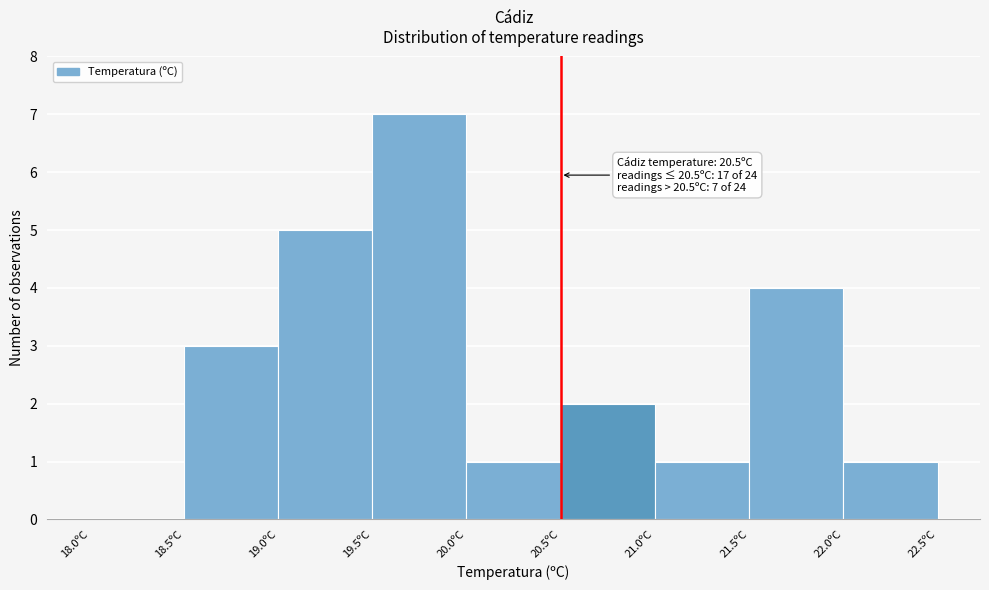

Over which range of the x-axis is the bar tallest?

19.5 to 20.0